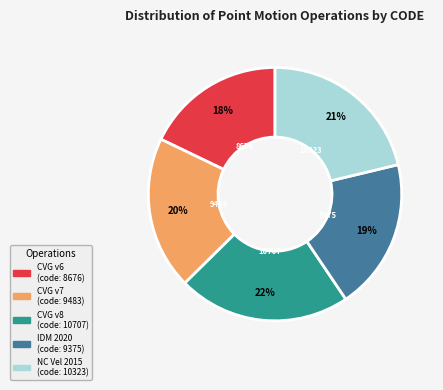

Is there any slice that represents more than half of the pie?

No